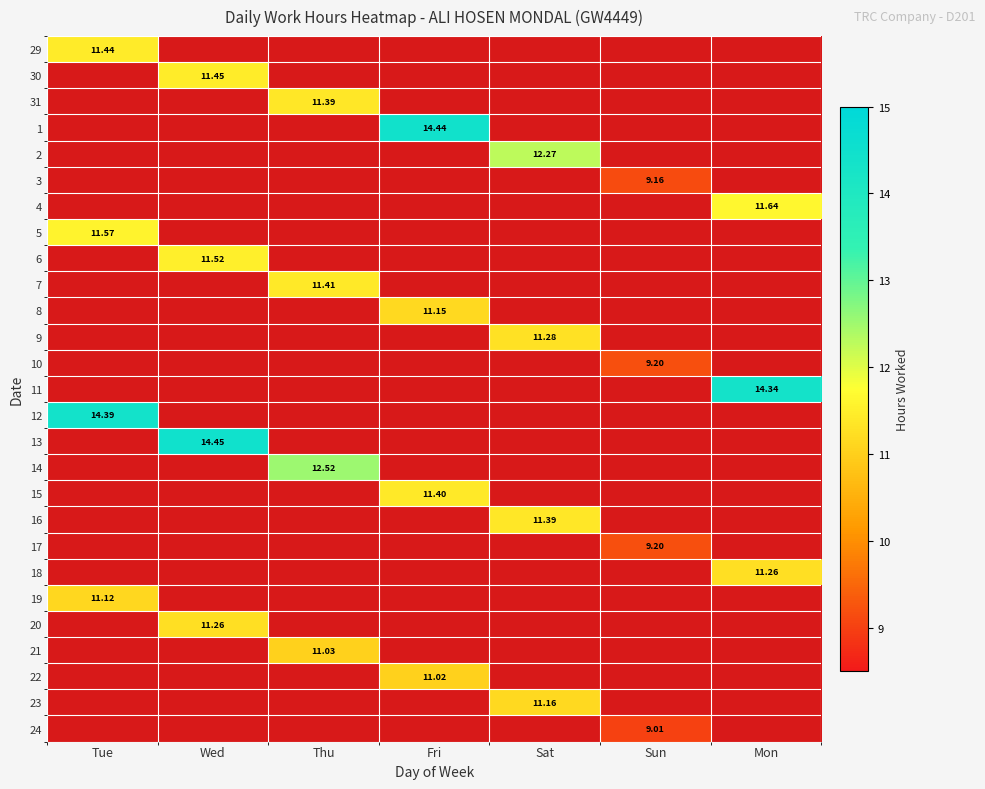

Is the value of 6 at Wed greater than the value of 17 at Sun?

Yes